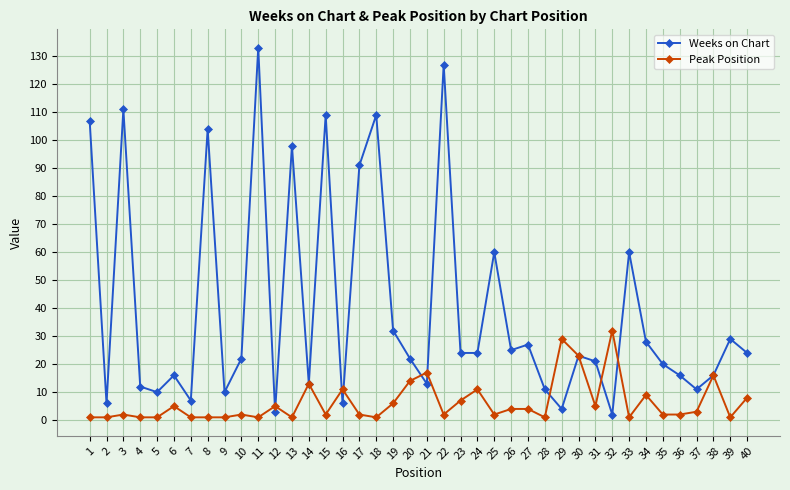

At which label does Weeks on Chart first exceed 23?

1